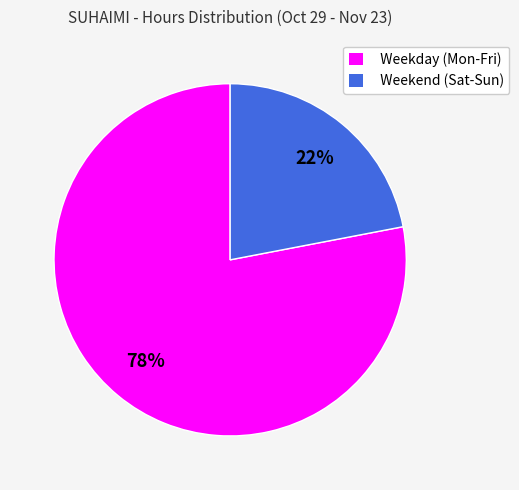

Which slice is the largest?

Weekday (Mon-Fri)